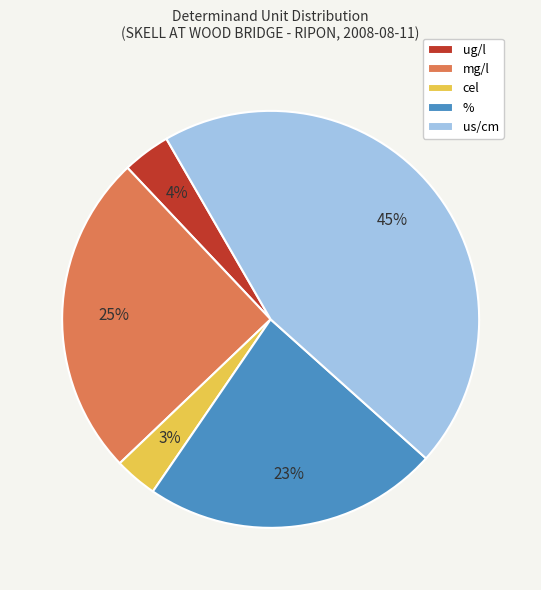

To the nearest percent, what portion does mg/l represent?

25%